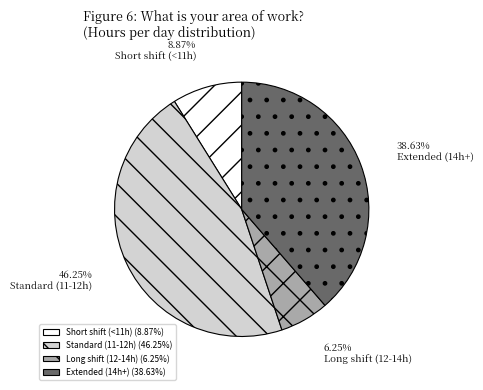

Which has a higher value, Short shift (<11h) or Standard (11-12h)?

Standard (11-12h)